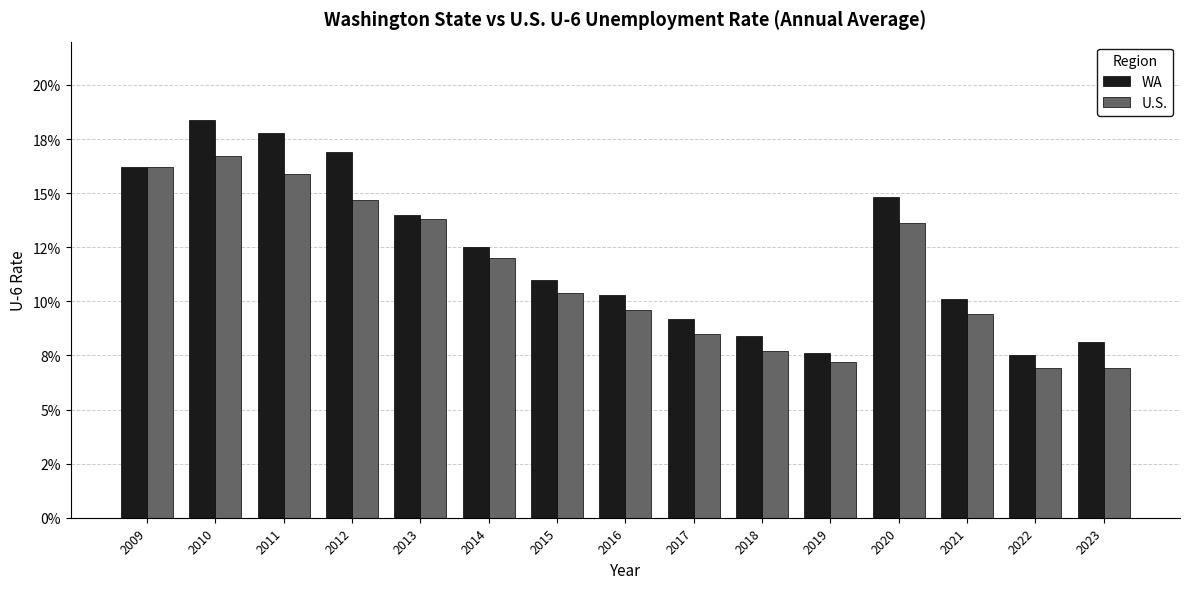

At which category is the sum across all series the highest?

2010